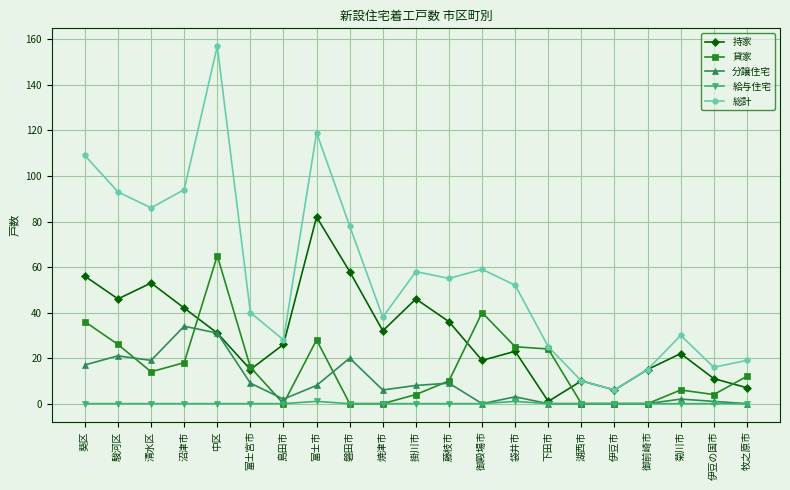

What are all the series names shown in the legend?

持家, 貸家, 分譲住宅, 給与住宅, 総計